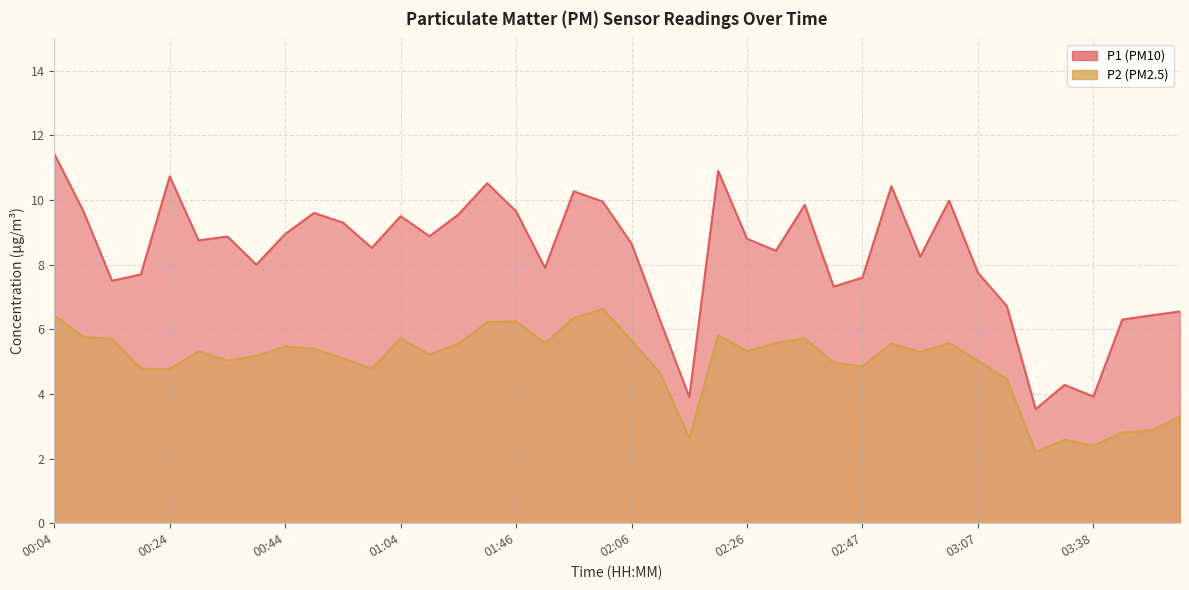

True or false: P2 has more than 0 points higher than both neighbors.

True